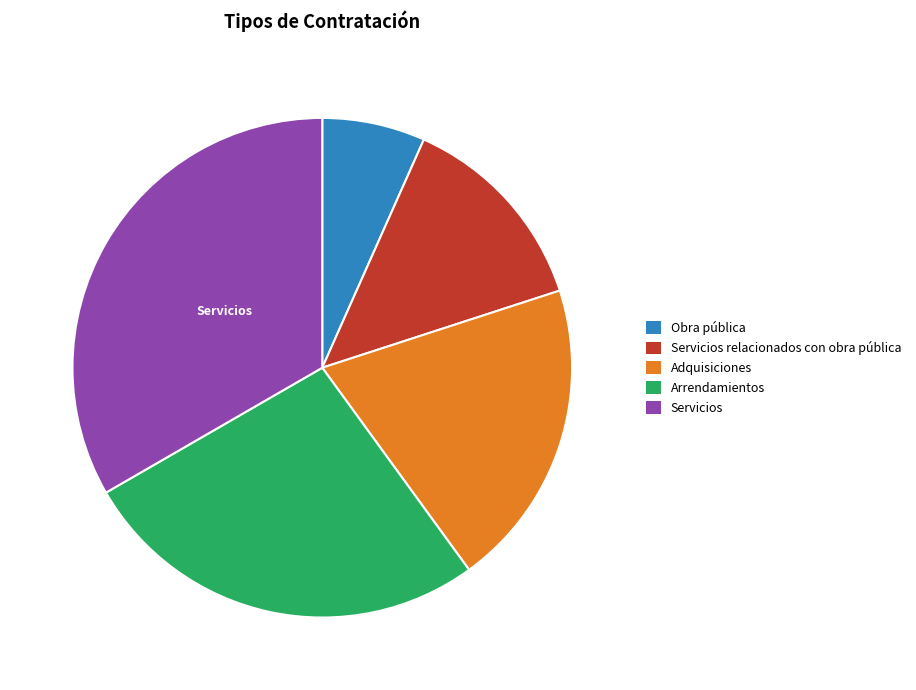

Rank the categories by value from highest to lowest.

Servicios, Arrendamientos, Adquisiciones, Servicios relacionados con obra pública, Obra pública